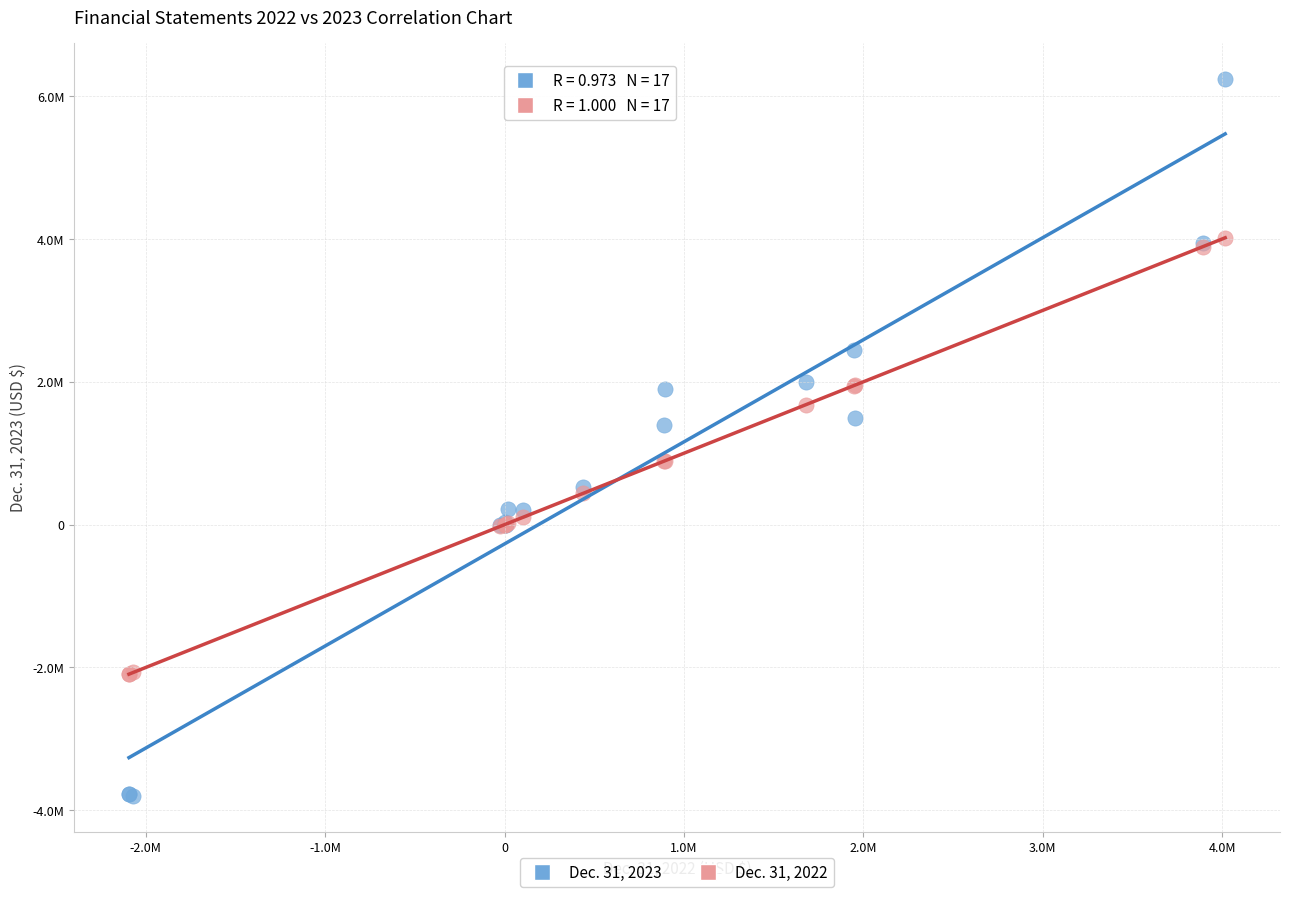

Which series reaches the maximum Y coordinate?

Dec. 31, 2023